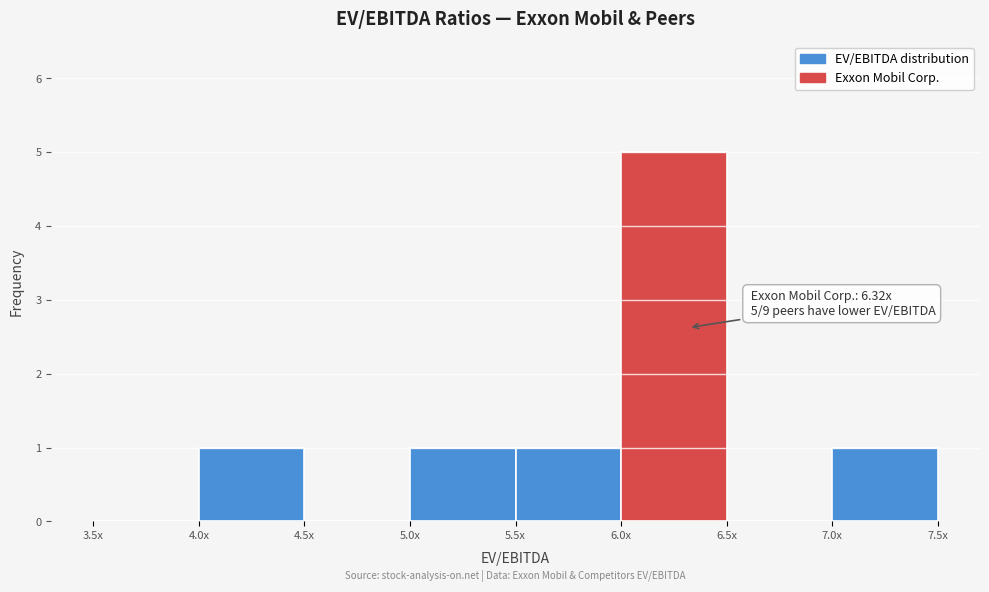

Reading left to right, extract all data points from this chart.

3.5x=0	4.0x=1	4.5x=0	5.0x=1	5.5x=1	6.0x=5	6.5x=0	7.0x=1